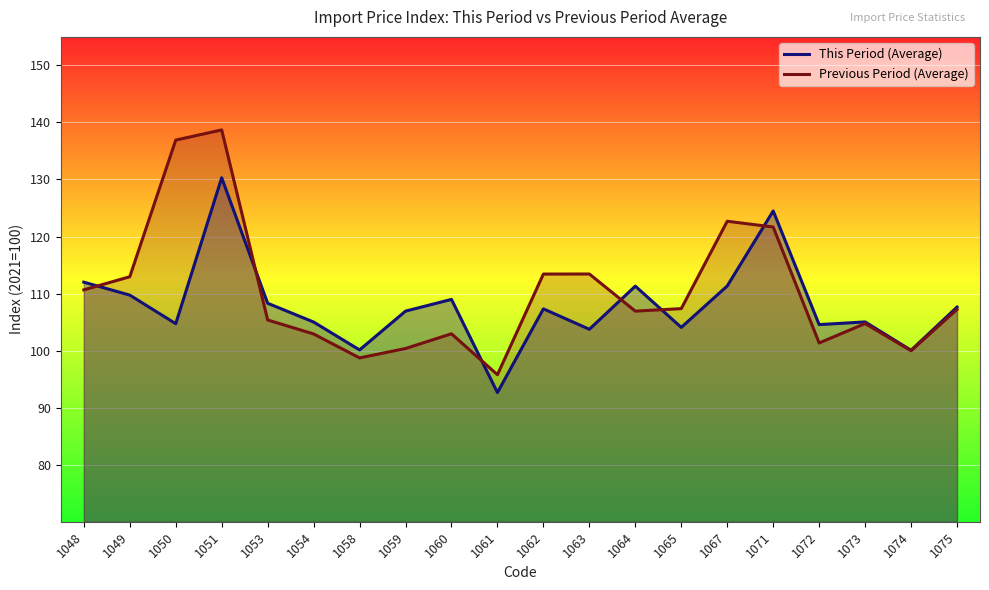

At which category does Previous Period (Average) reach its first local valley?

1058